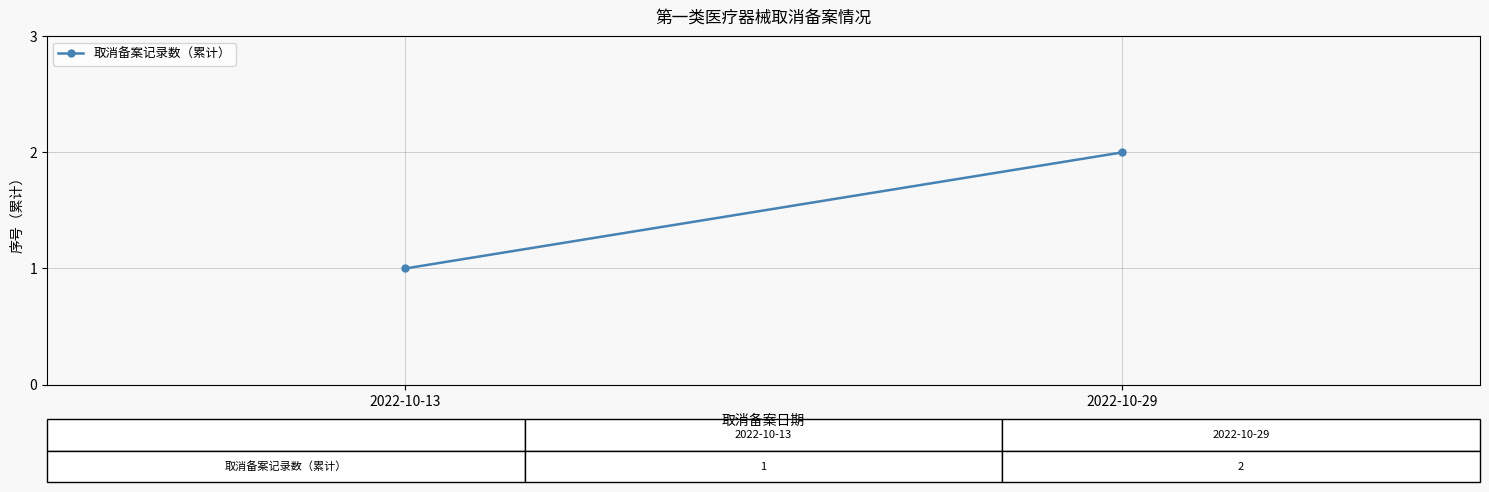

What is the minimum value shown in the chart?

1